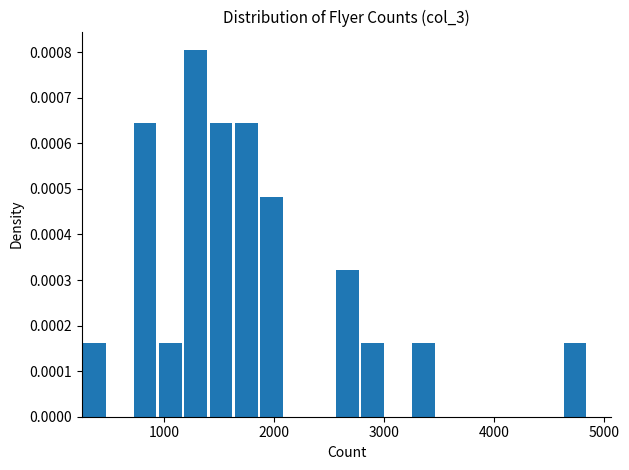

Read against the x-axis, roughly where is the centre of the tallest bar?

1300